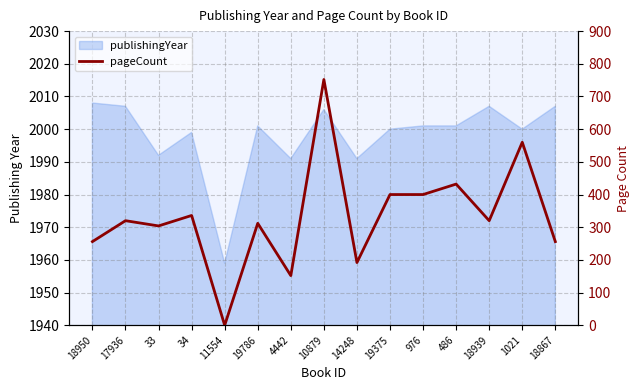

Reading left to right, list all the values displayed in this chart.

256	320	304	336	0	312	152	752	192	400	400	432	320	560	256